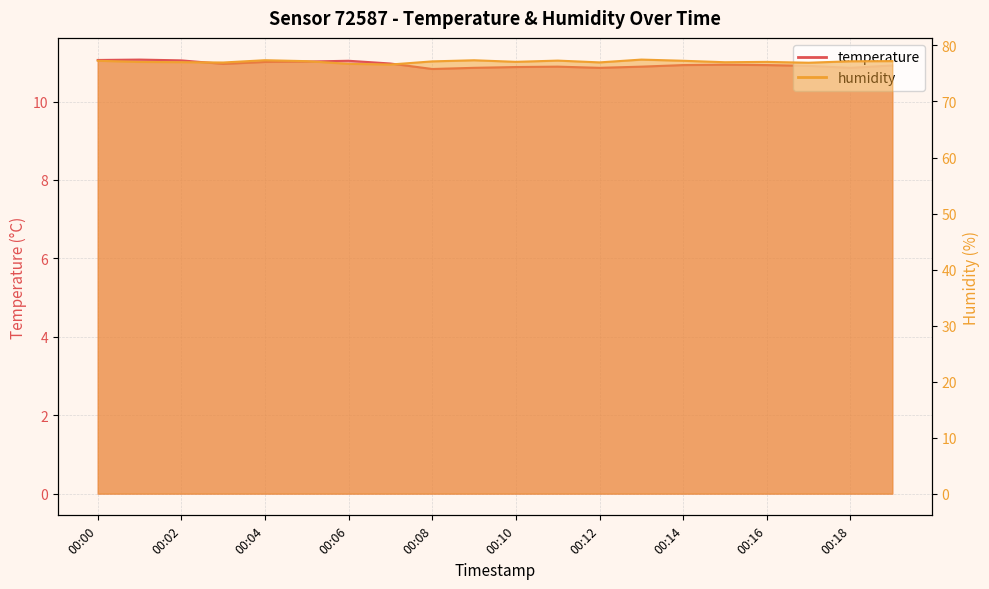

How many lines are shown in the chart?

2